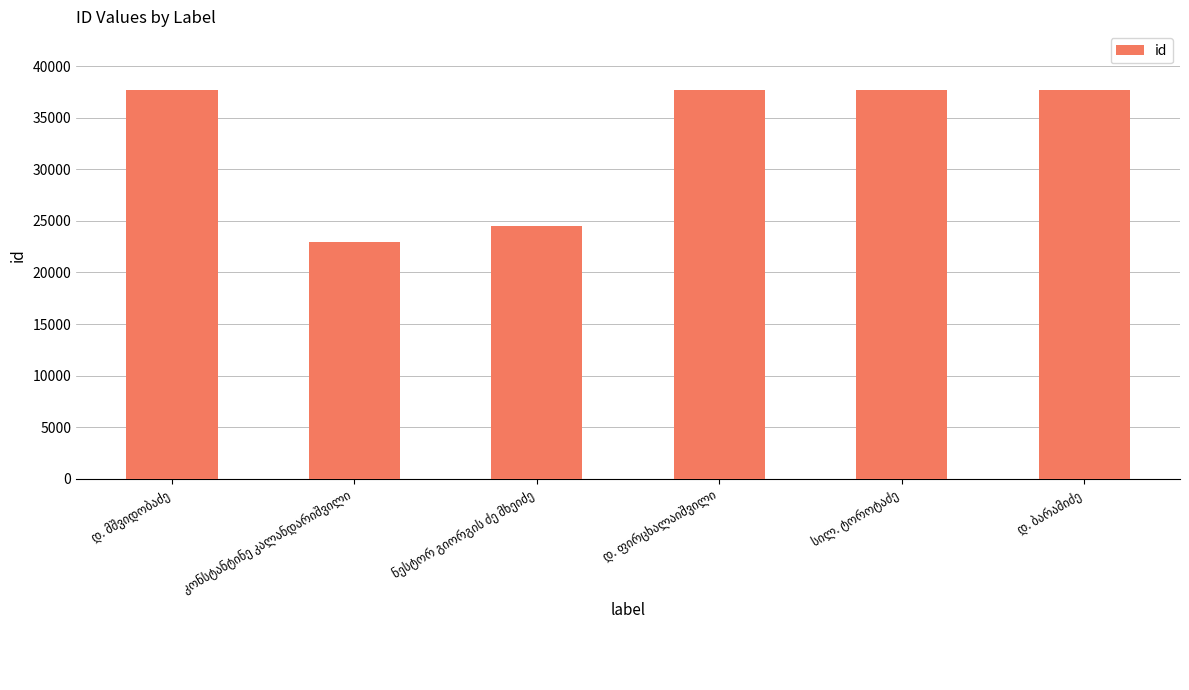

What is the sum of all values?

198265